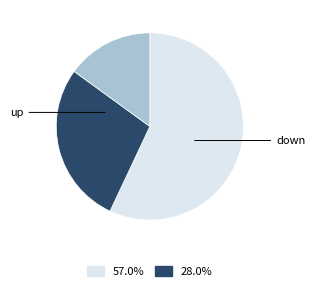

Does any single category account for the majority?

Yes